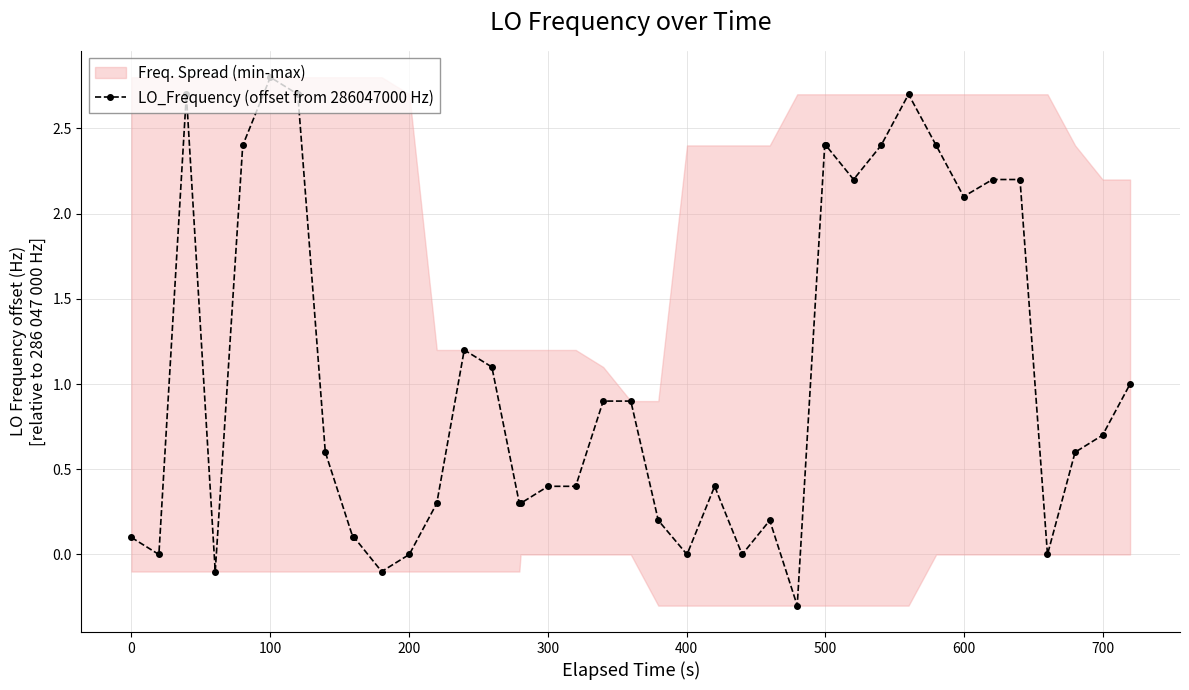

What is the maximum value for LO_Frequency (offset from 286047000 Hz)?

2.8